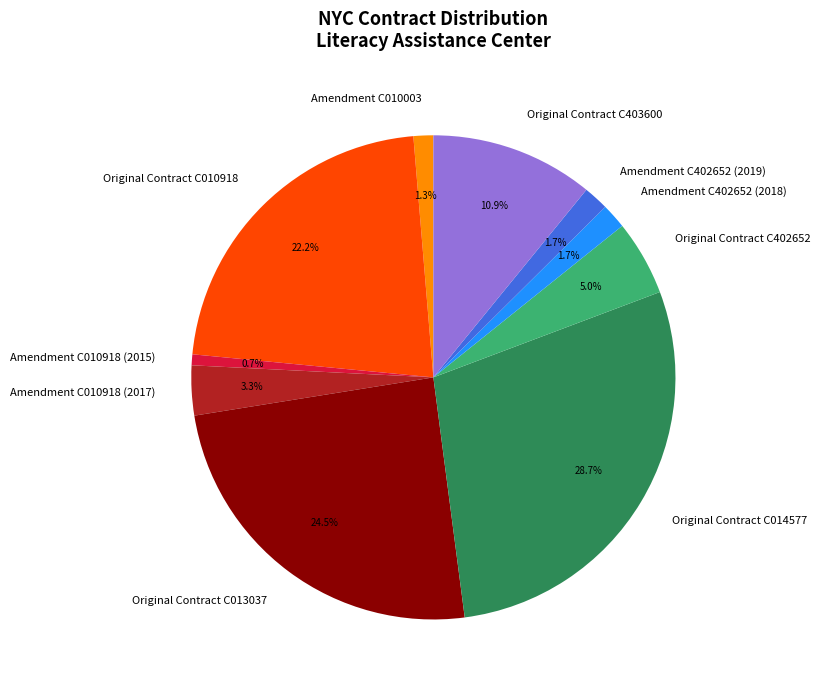

How many segments does this pie chart have?

10